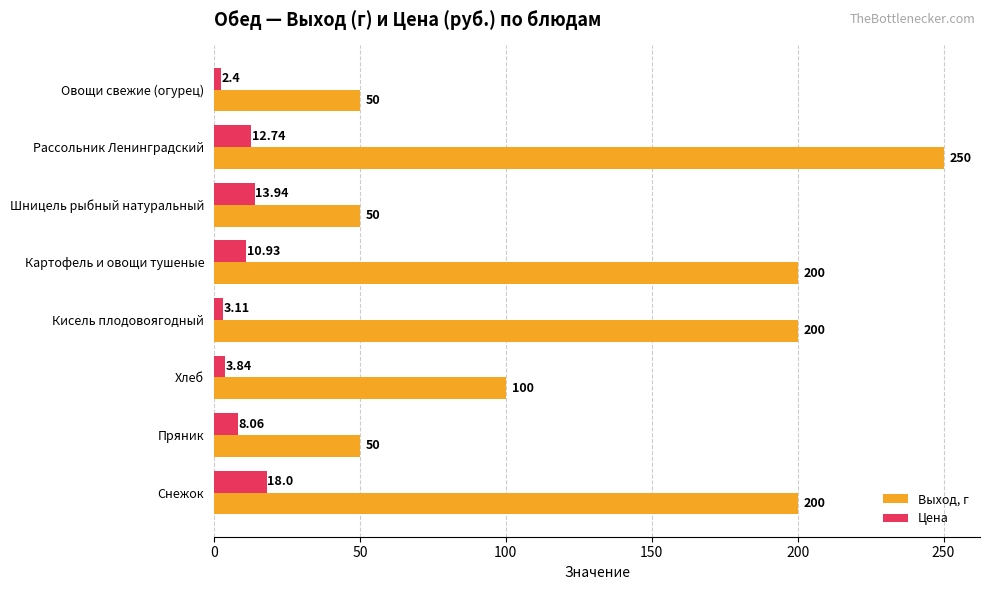

At which category does the chart reach its minimum across all series?

Овощи свежие (огурец)